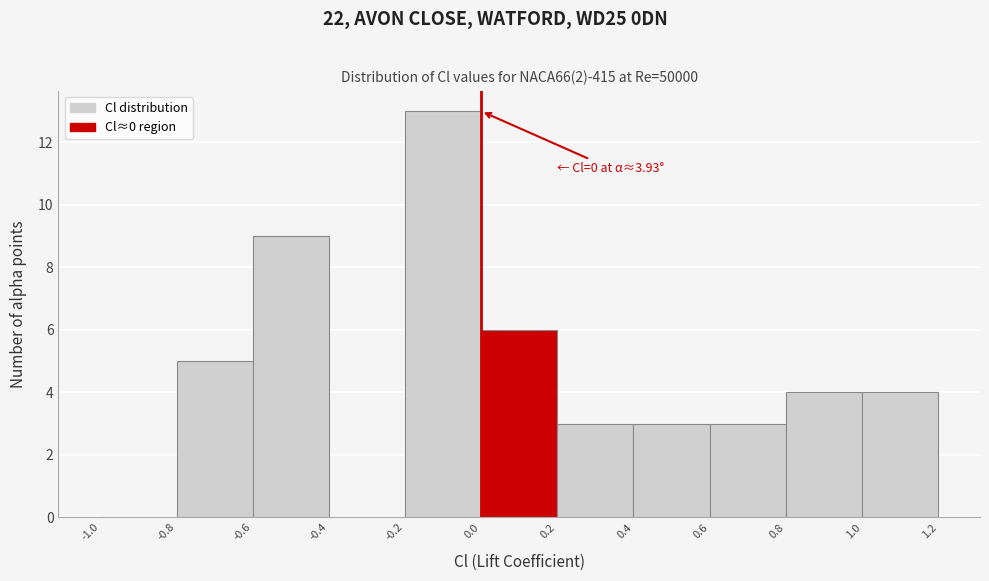

Which range on the x-axis has the tallest bar?

-0.2 to 0.0